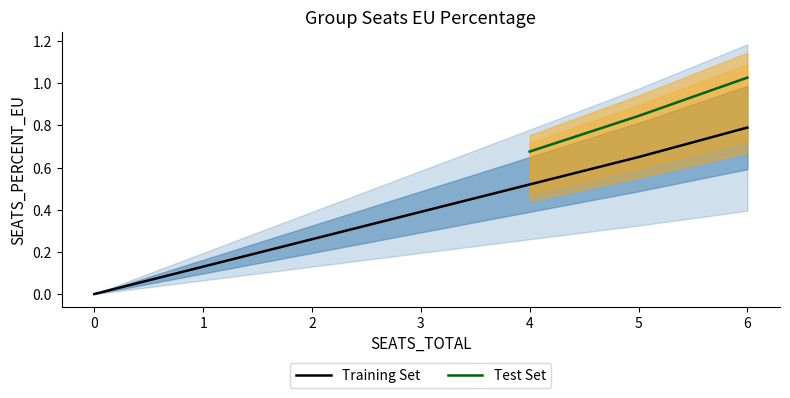

Does the chart have visible grid lines?

No